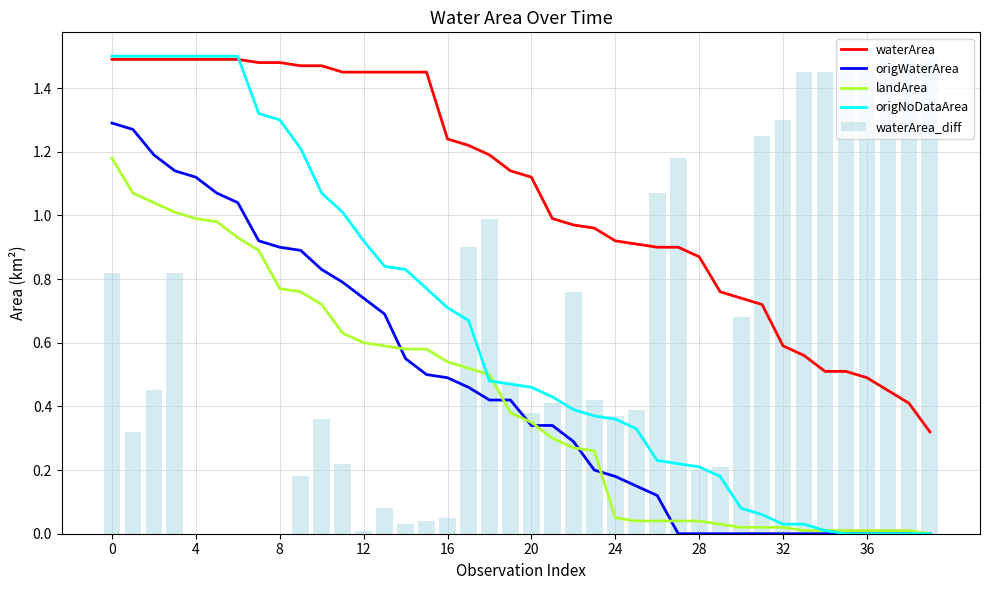

Which category has the lowest value in the origNoDataArea series?

35